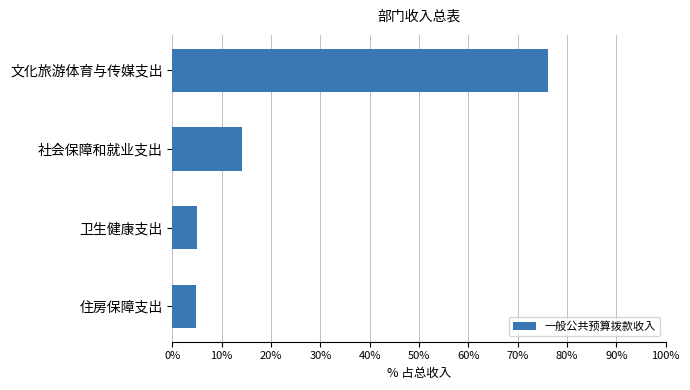

What is the ratio of the value at 社会保障和就业支出 to the value at 住房保障支出?

2.9